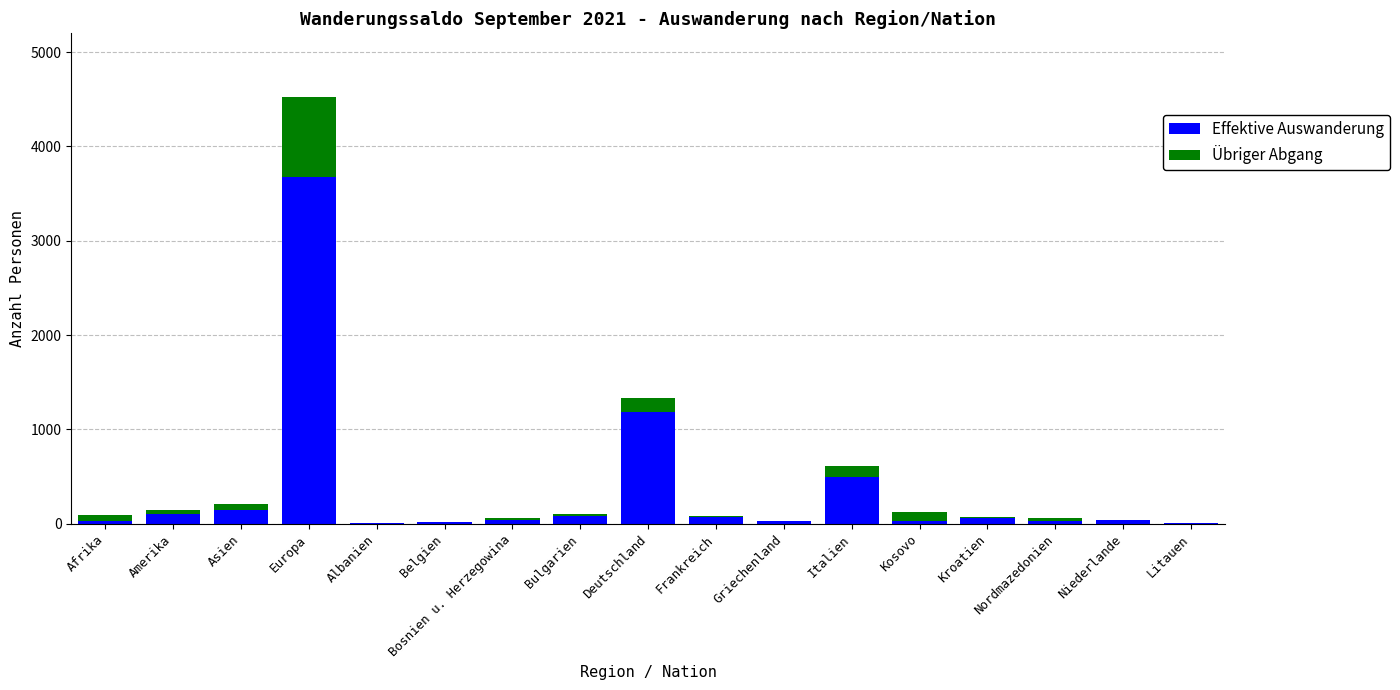

At which category is the sum across all series the highest?

Europa